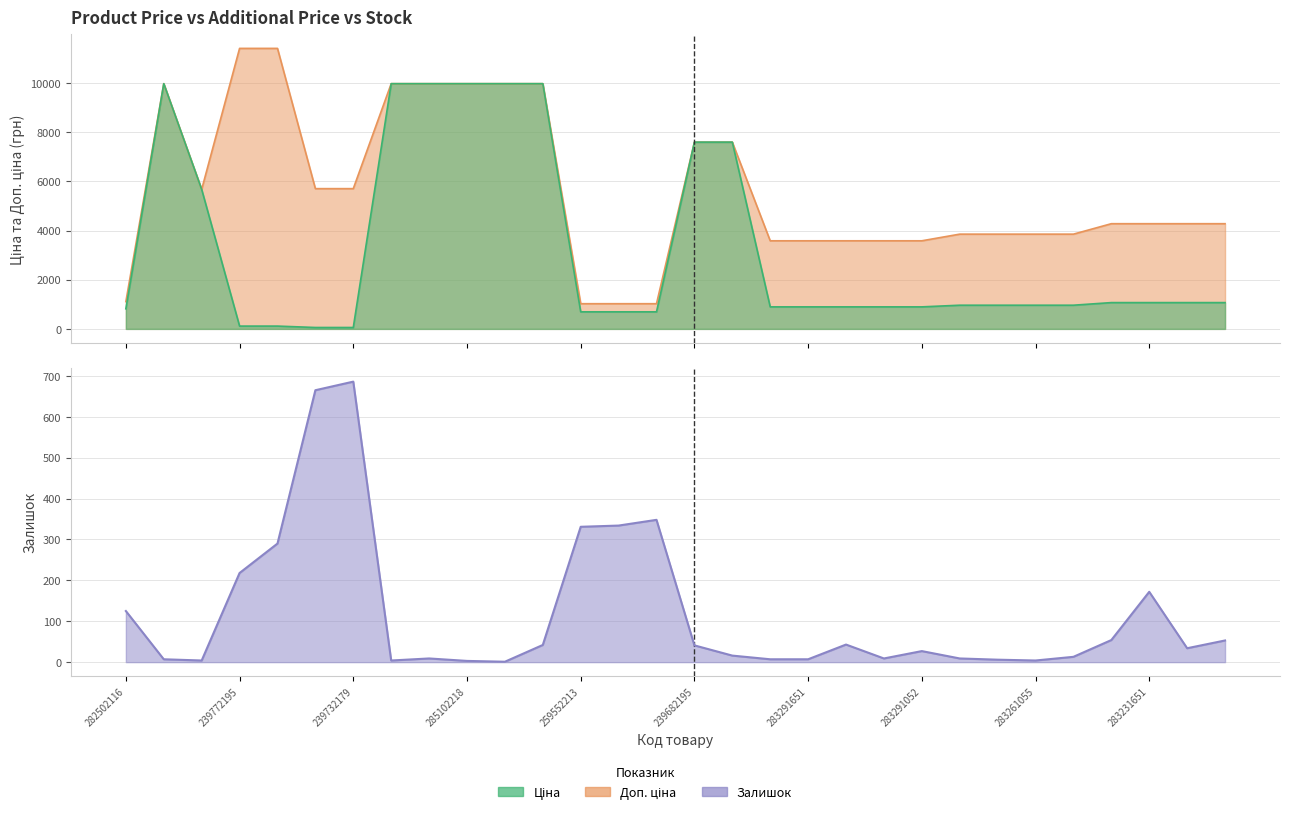

Reading right to left, transcribe all the data shown in this chart.

Ціна: 283231055=1069.8	283231650=1069.8	283231651=1069.8	283231856=1069.8	283261052=963.5	283261055=963.5	283261650=963.5	283261651=963.5	283291052=895.9	283291055=895.9	283291650=895.9	283291651=895.9	283291856=895.9	239682179=7596.5	239682195=7596.5	259552189=693.7	259552212=693.7	259552213=693.7	285101913=9975.0	285102044=9975.0	285102218=9975.0	285102219=9975.0	285102221=9975.0	239732179=57.0	239732195=57.0	239772179=114.1	239772195=114.1	10832185=5673.8	285101569=9975.0	282502116=818.5
Доп. ціна: 283231055=4279.1	283231650=4279.1	283231651=4279.1	283231856=4279.1	283261052=3854.0	283261055=3854.0	283261650=3854.0	283261651=3854.0	283291052=3583.6	283291055=3583.6	283291650=3583.6	283291651=3583.6	283291856=3583.6	239682179=7596.5	239682195=7596.5	259552189=1024.6	259552212=1024.6	259552213=1024.6	285101913=9975.0	285102044=9975.0	285102218=9975.0	285102219=9975.0	285102221=9975.0	239732179=5705.0	239732195=5705.0	239772179=11410.0	239772195=11410.0	10832185=5673.8	285101569=9975.0	282502116=1109.2
Залишок: 283231055=53.0	283231650=34.0	283231651=172.0	283231856=54.0	283261052=13.0	283261055=4.0	283261650=6.0	283261651=9.0	283291052=27.0	283291055=9.0	283291650=43.0	283291651=7.0	283291856=7.0	239682179=16.0	239682195=41.0	259552189=348.0	259552212=334.0	259552213=331.0	285101913=42.0	285102044=1.0	285102218=3.0	285102219=9.0	285102221=4.0	239732179=686.0	239732195=665.0	239772179=290.0	239772195=218.0	10832185=4.0	285101569=7.0	282502116=125.0